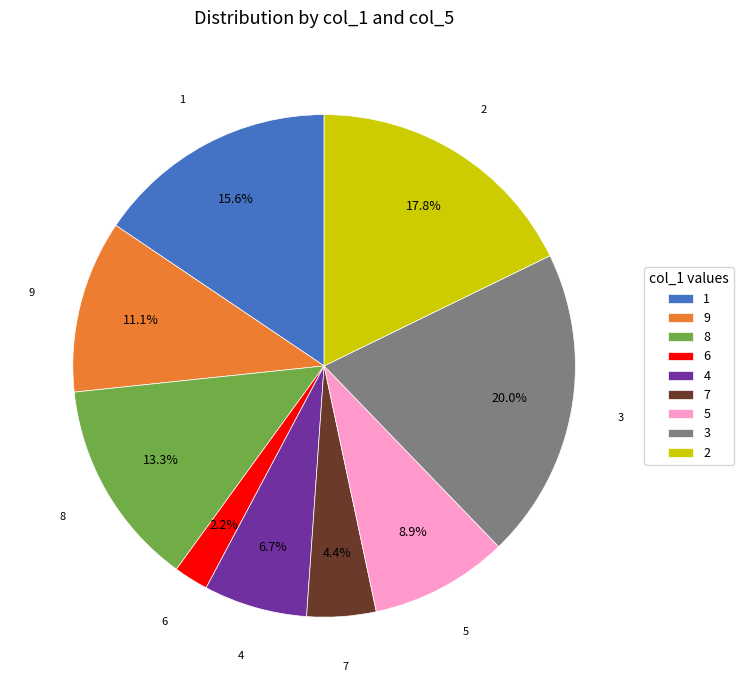

Does 5 represent more than half of the total?

No